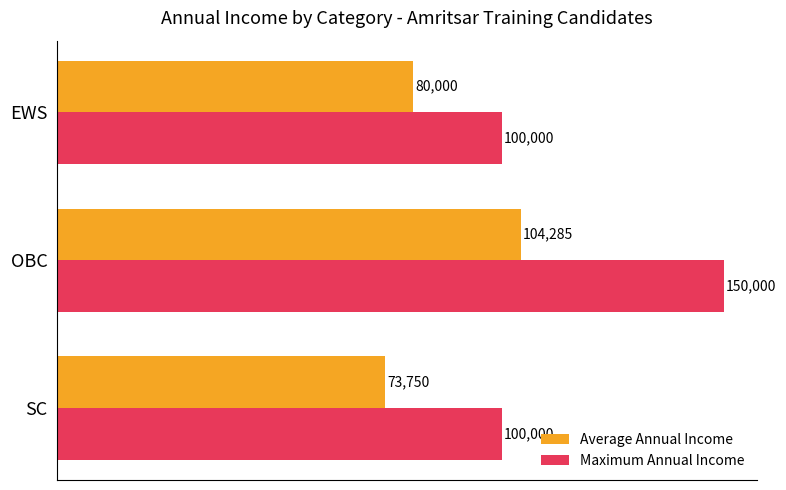

What is the total value across all series at OBC?

254285